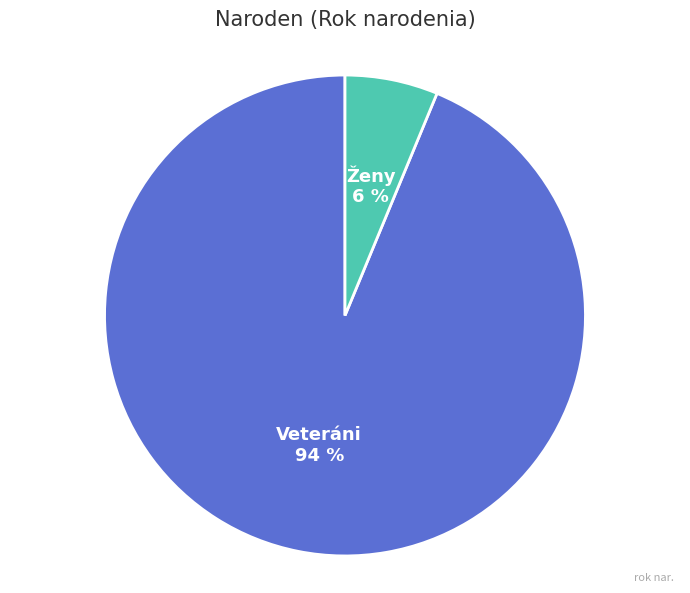

How many slices are in this pie chart?

2